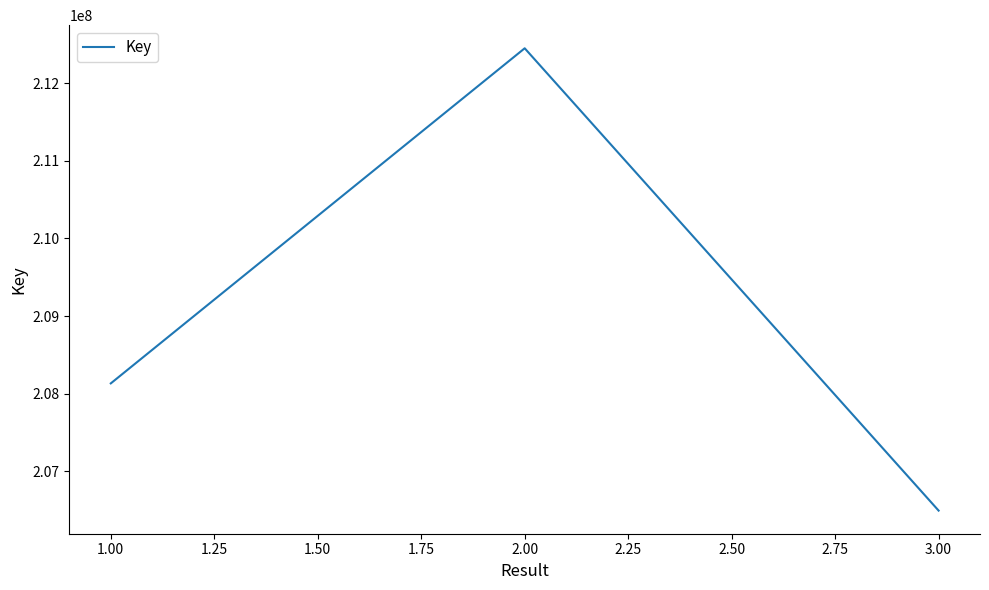

Rank the categories by value from highest to lowest.

2.00, 1.00, 3.00